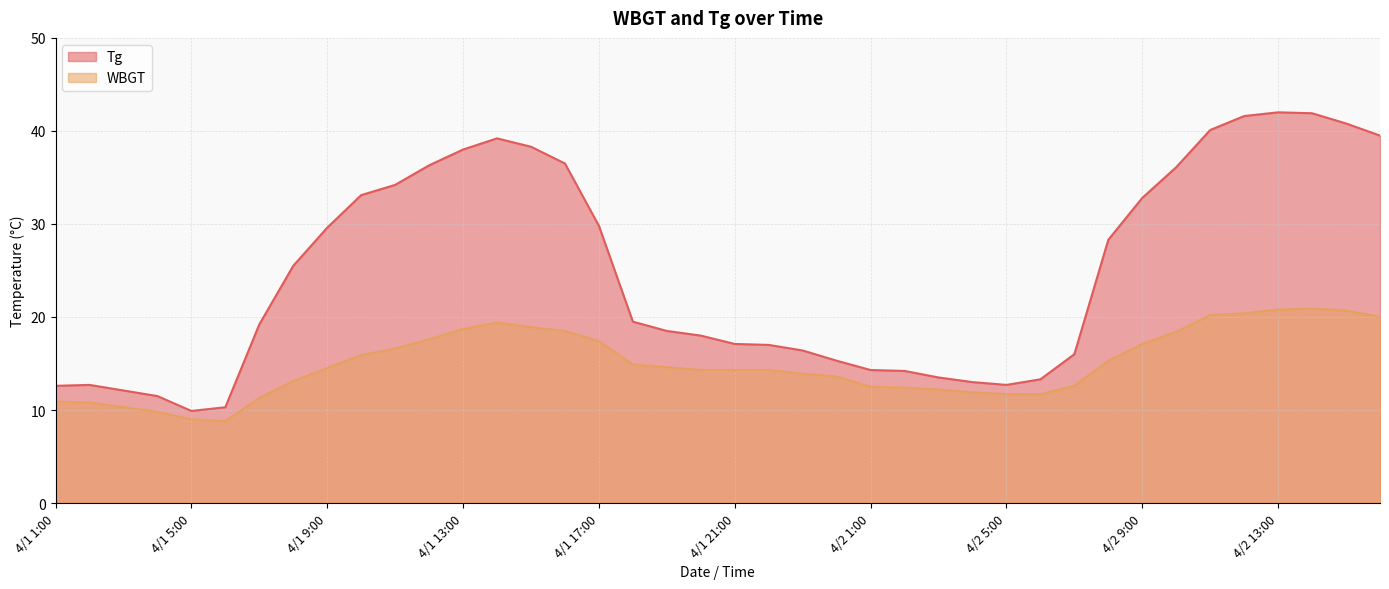

Does the chart have visible grid lines?

Yes